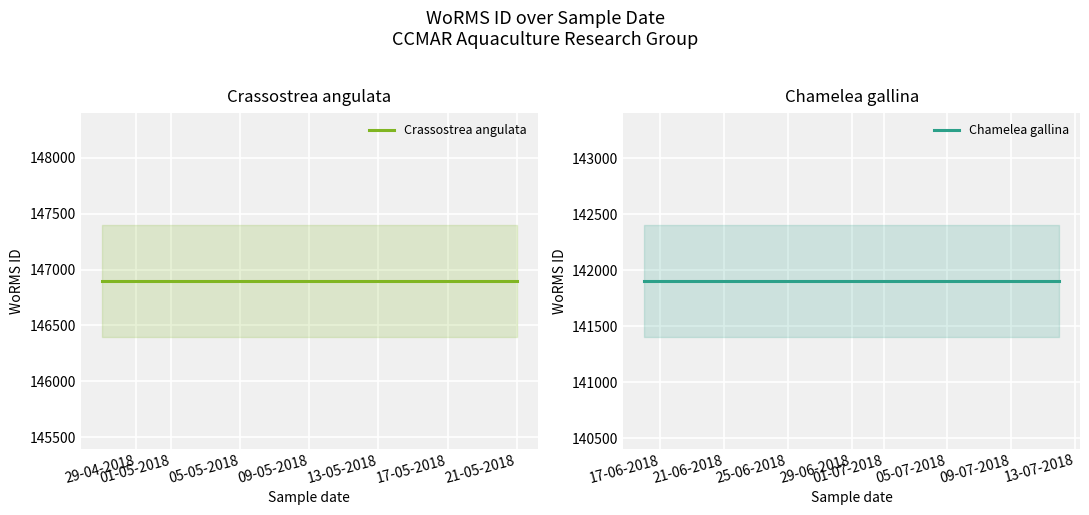

What is the sum of the Crassostrea angulata values at 01-05-2018 and 29-04-2018?

293800